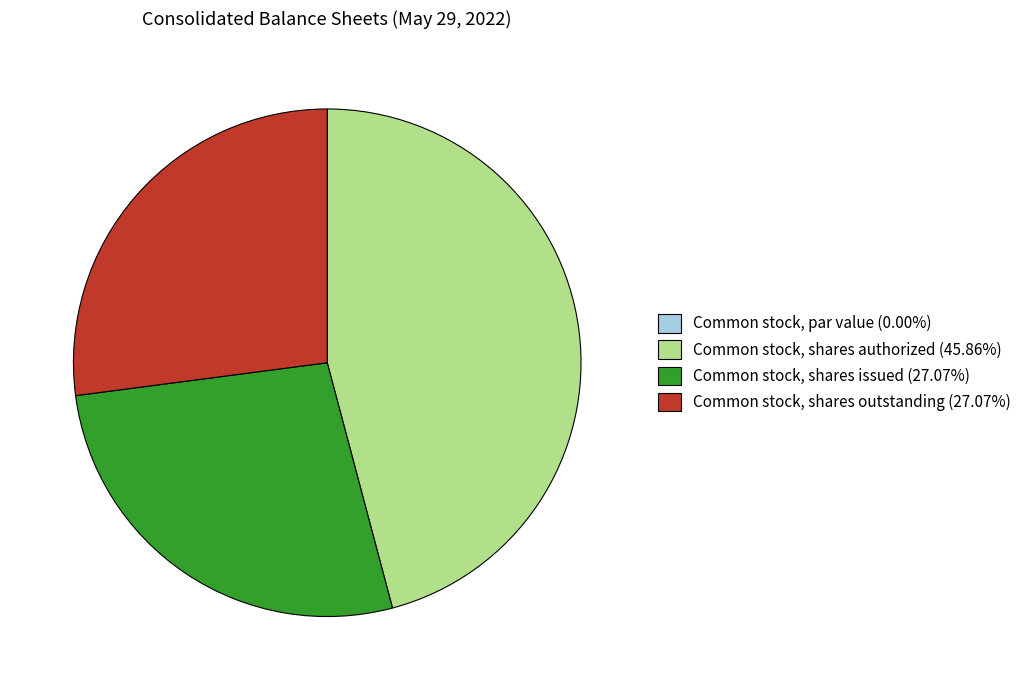

Is Common stock, shares authorized (45.86%) the majority of the pie?

No